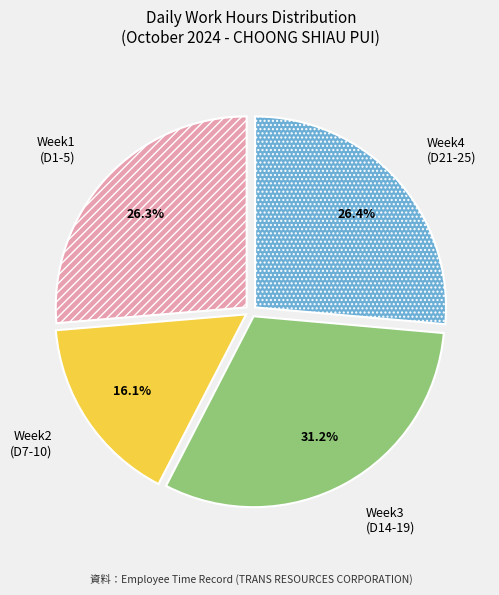

To the nearest percent, what is the average slice percentage?

25%